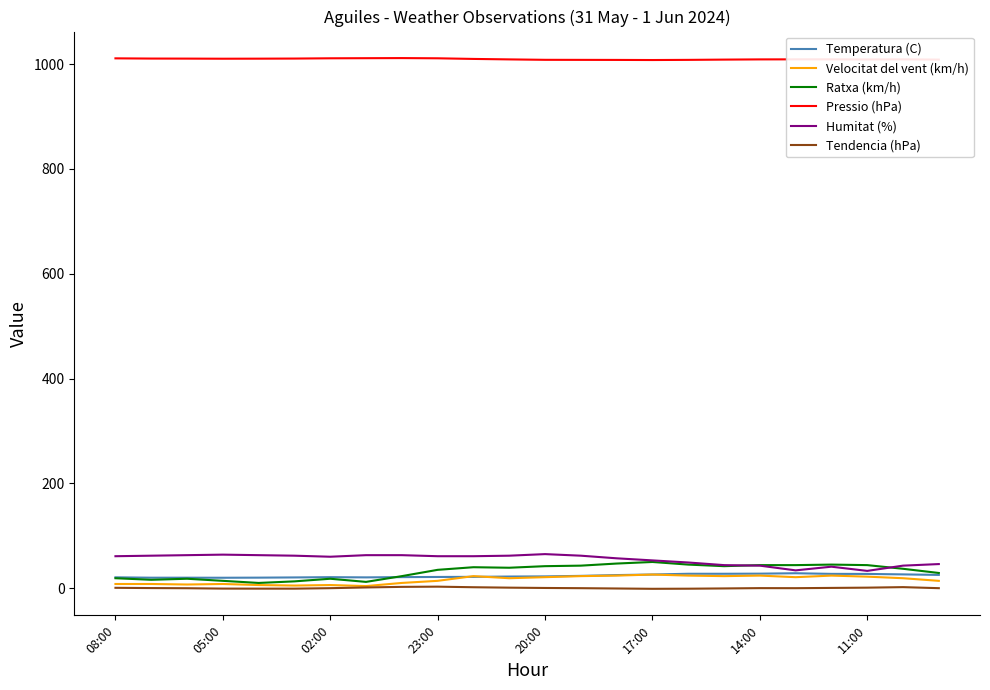

True or false: Ratxa (km/h) and Pressio (hPa) cross at least once.

False